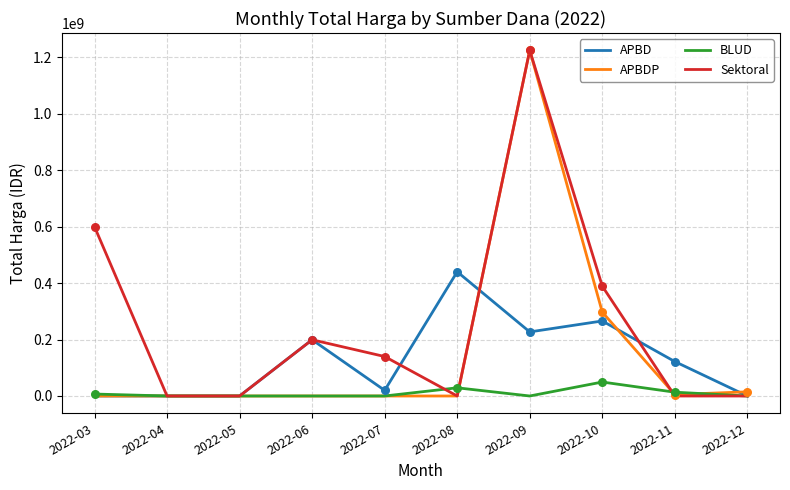

Between 2022-04 and 2022-11, which series saw the biggest shift?

APBD